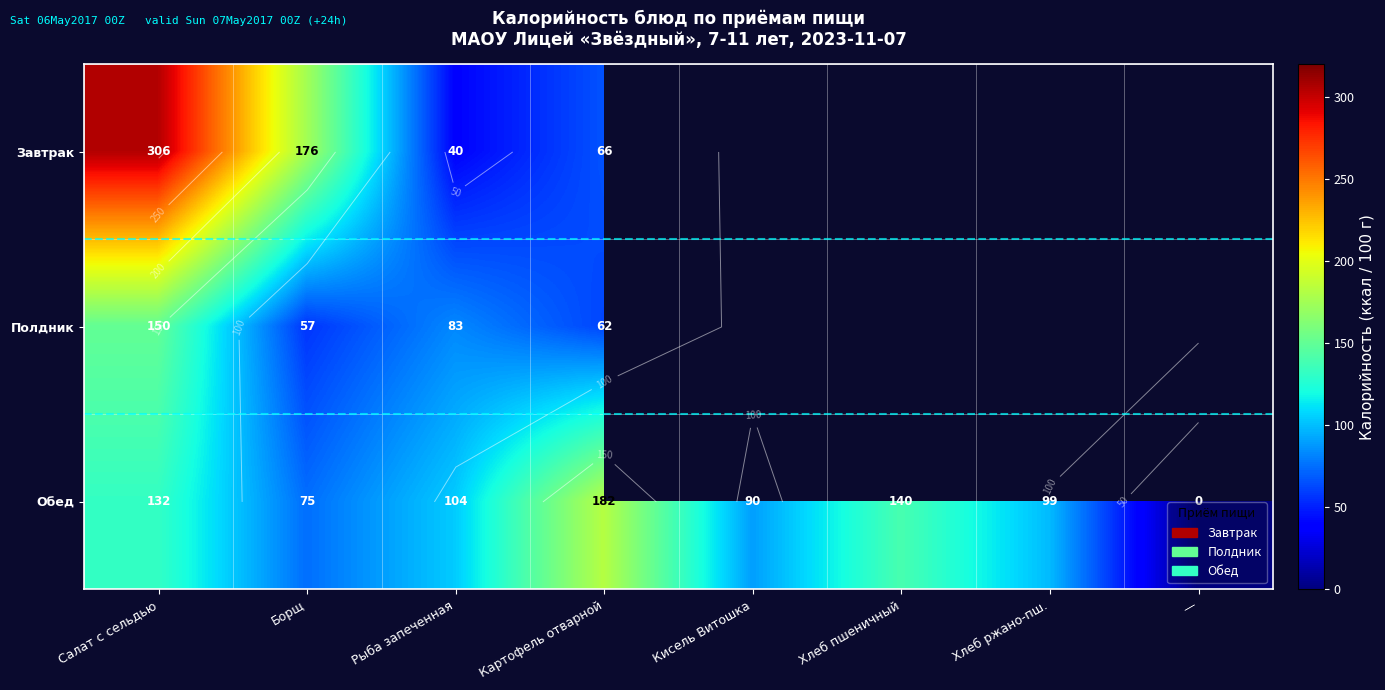

Which series changed the most between Салат с сельдью and Борщ?

Завтрак